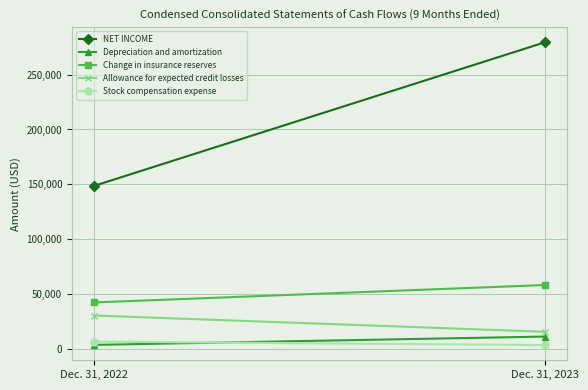

What are all the series names shown in the legend?

NET INCOME, Depreciation and amortization, Change in insurance reserves, Allowance for expected credit losses, Stock compensation expense